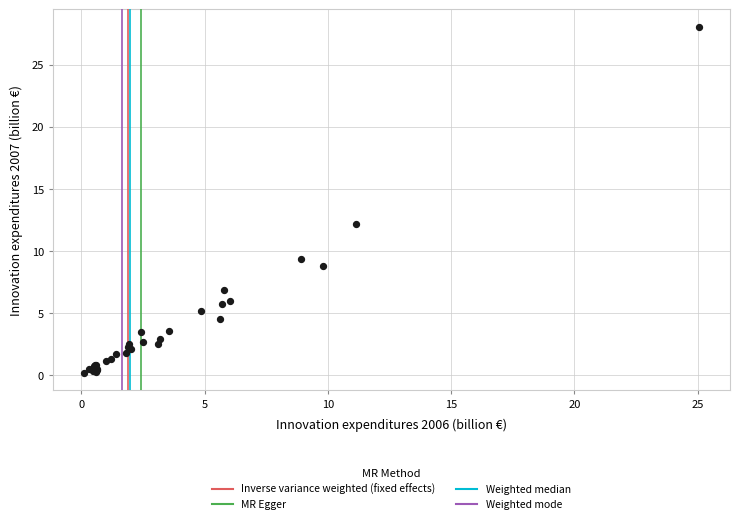

What Y value in the scatter plot is closest to 14?

12.2